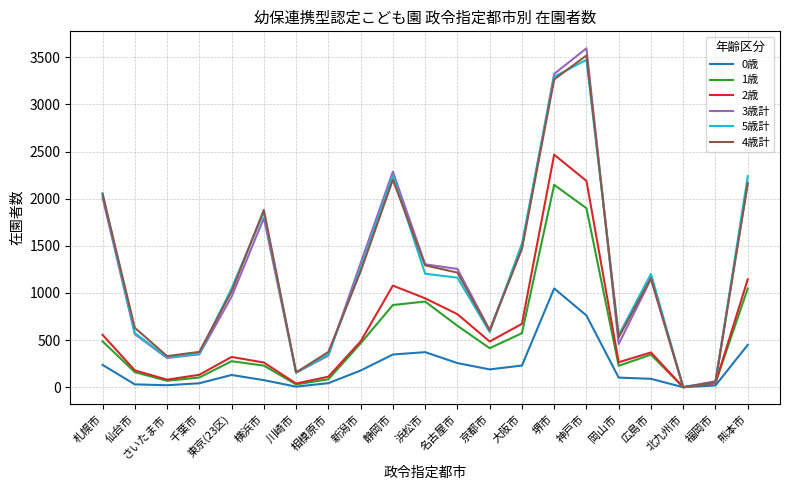

Which series changed the most between 静岡市 and 大阪市?

3歳計